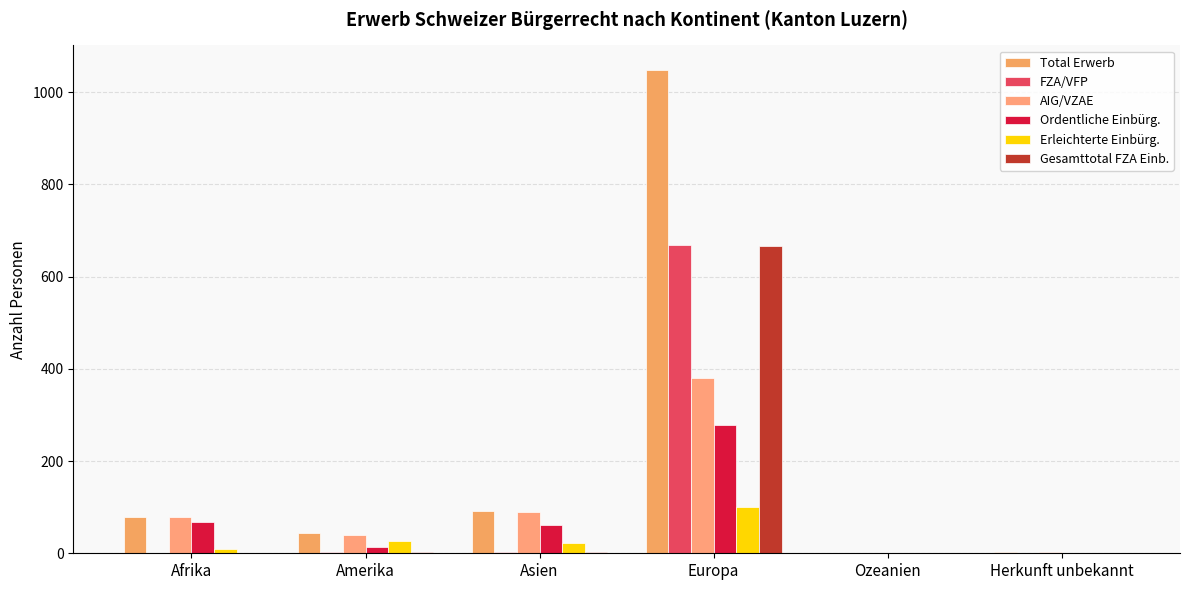

Is it true that FZA/VFP equals 1 at Afrika?

True